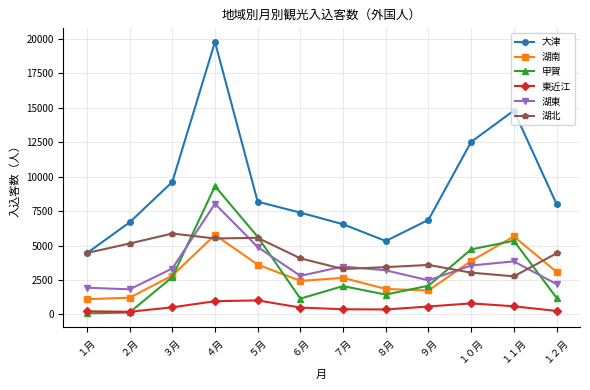

Is the value of 湖南 at １０月 greater than the value of 湖北 at １１月?

Yes